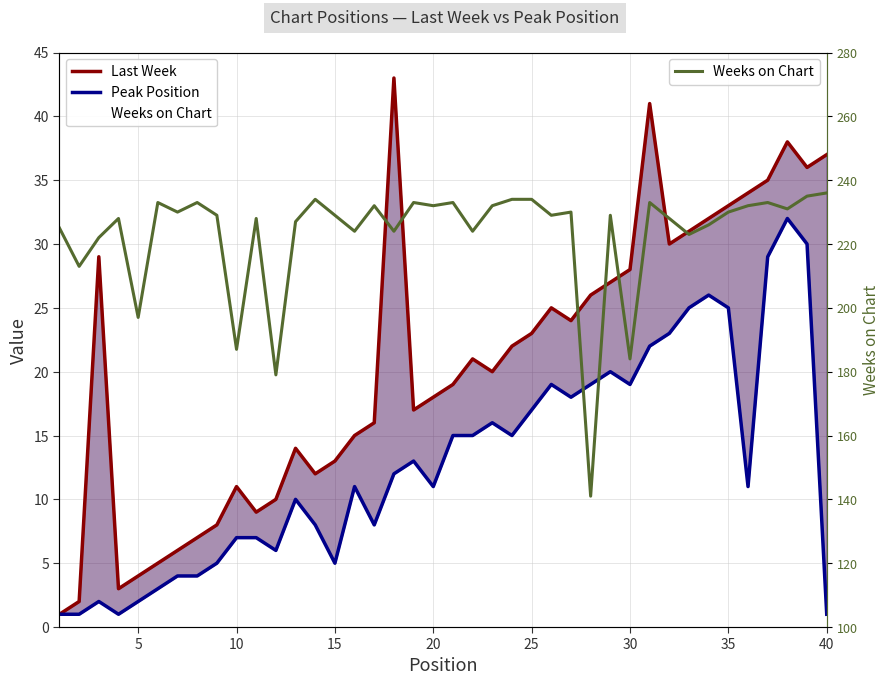

What is the lowest value of the Last Week series?

1